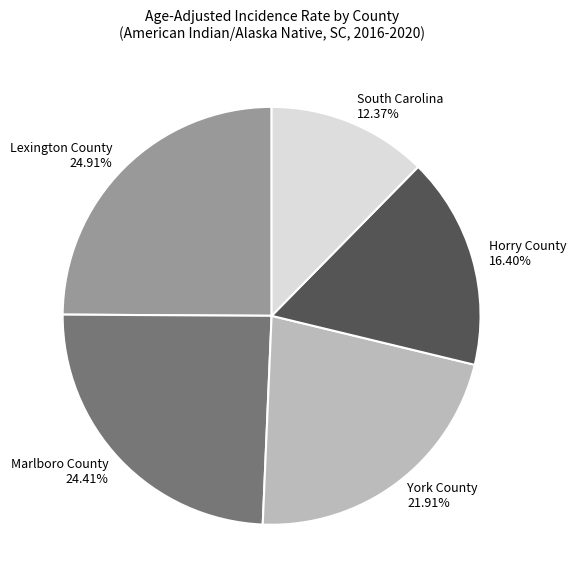

What portion of the pie excludes York County?

78.1%